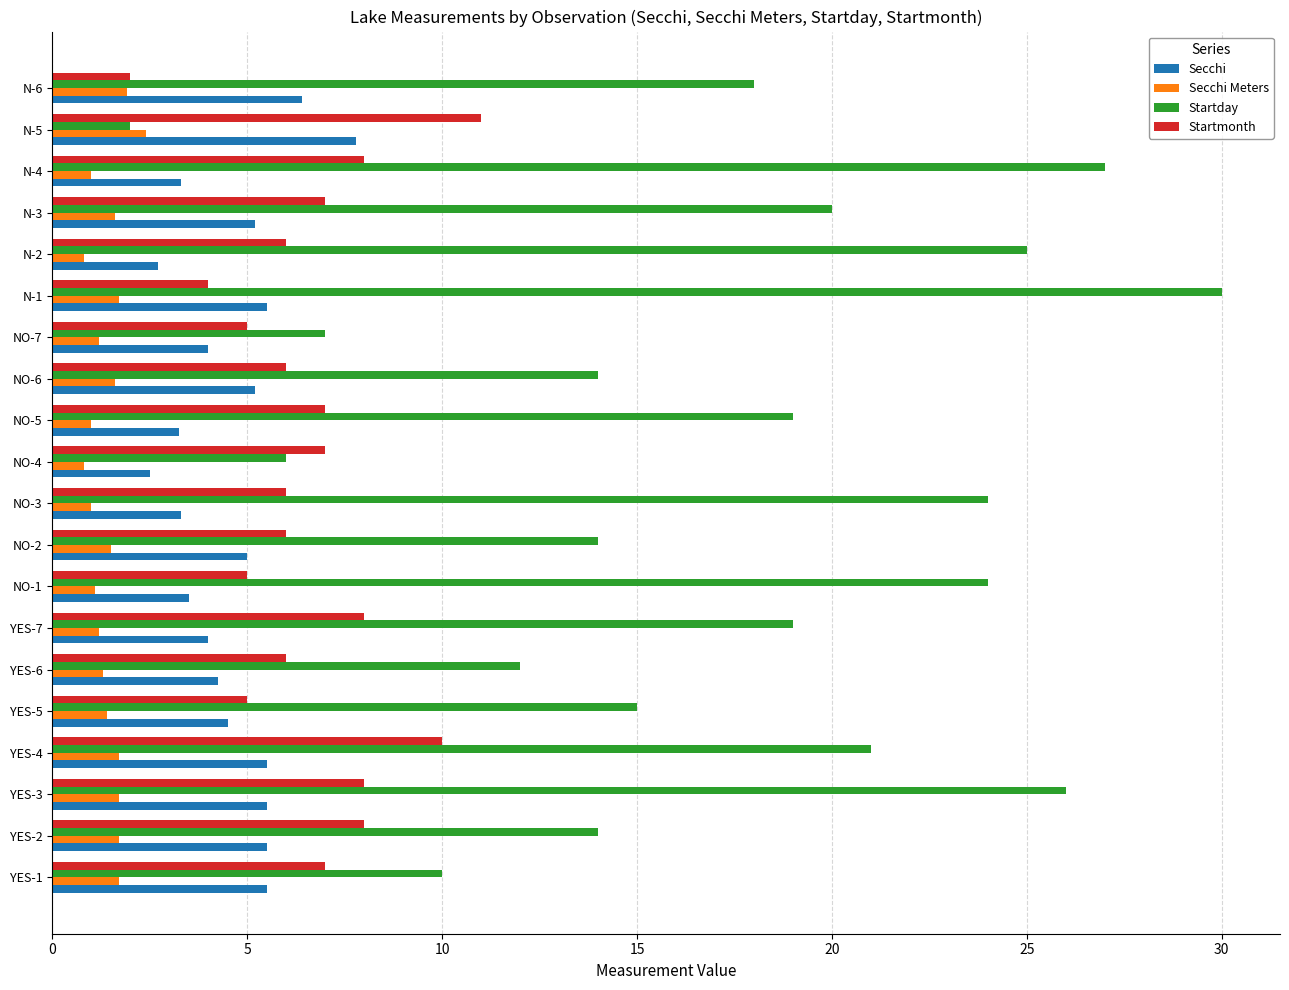

Which series has the widest spread of values?

Startday